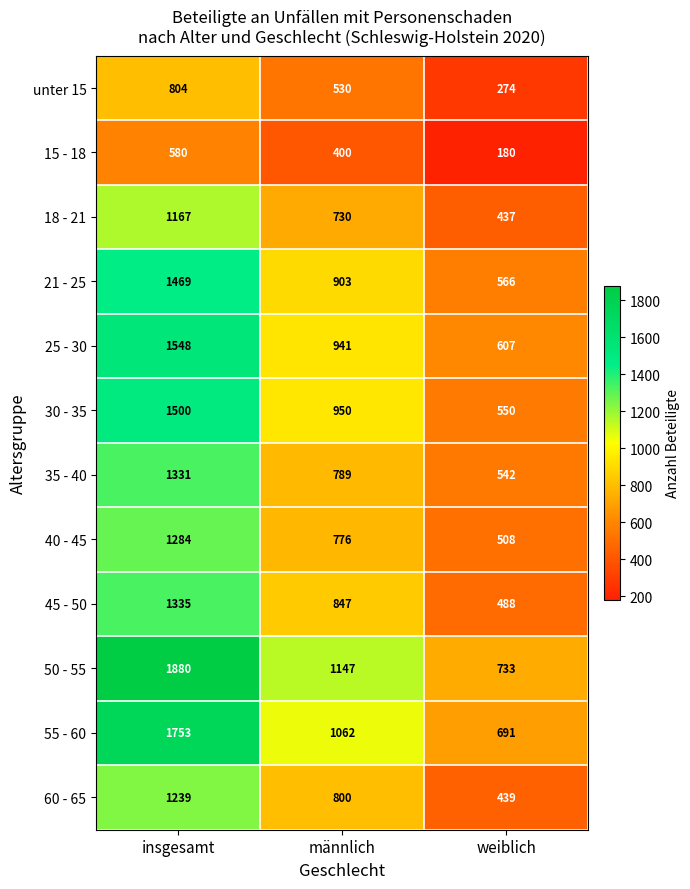

List the series in order of their peak value, lowest first.

15 - 18, unter 15, 18 - 21, 60 - 65, 40 - 45, 35 - 40, 45 - 50, 21 - 25, 30 - 35, 25 - 30, 55 - 60, 50 - 55